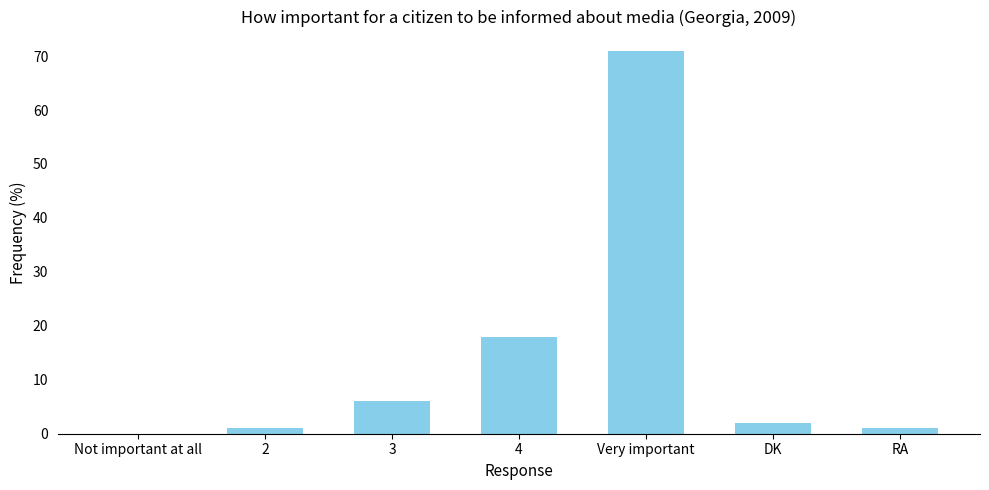

Between Very important and 4, which is larger?

Very important